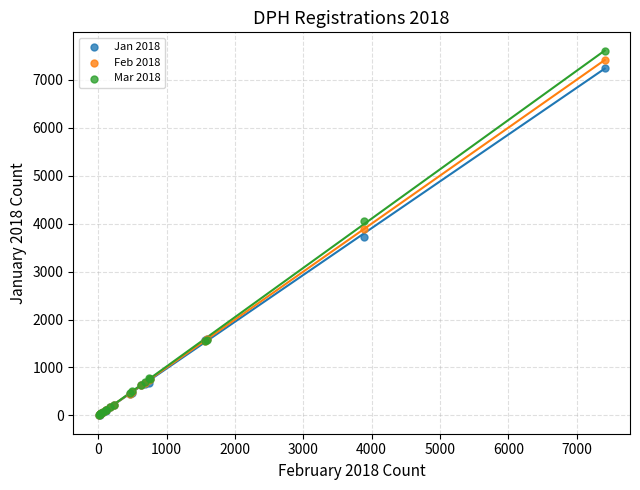

What are all the series names shown in the legend?

Jan 2018, Feb 2018, Mar 2018